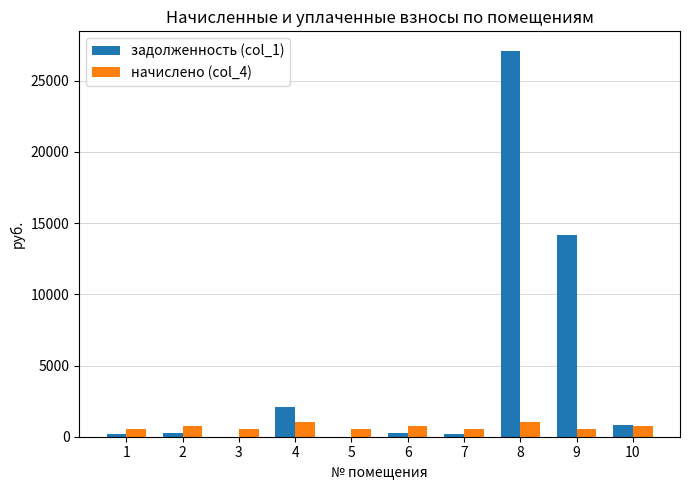

What is the total value across all series at 1?

729.6